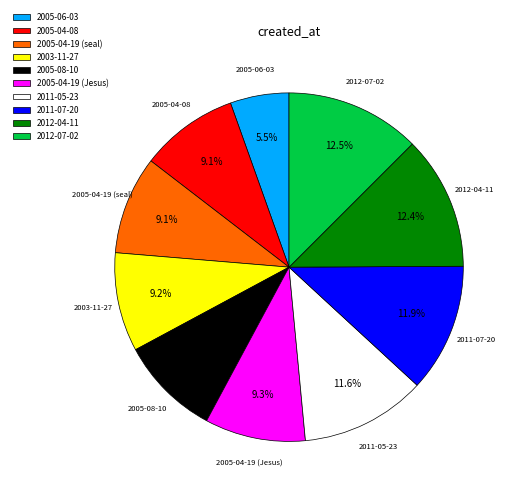

What portion of the pie excludes 2012-04-11?

87.6%